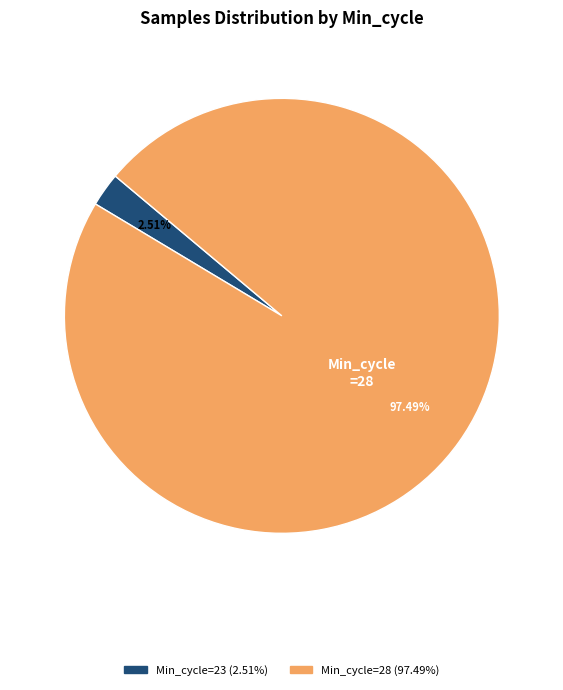

How many segments does this pie chart have?

2